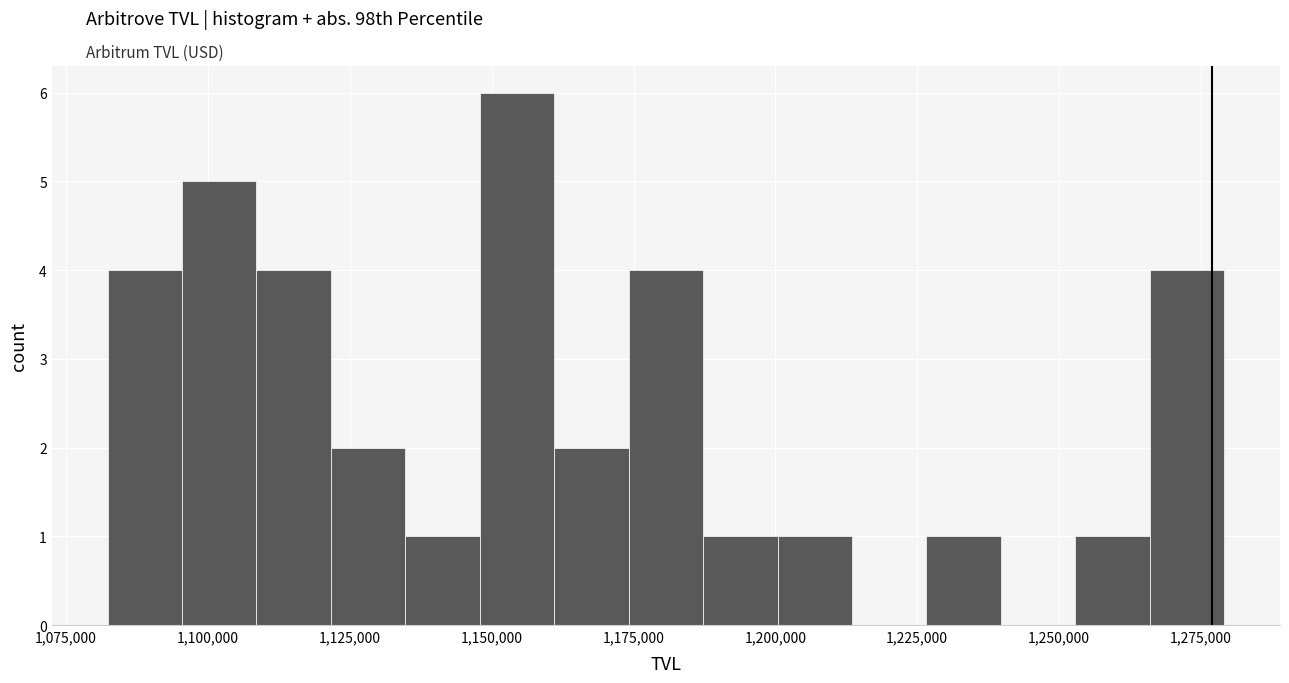

Read against the x-axis, roughly where is the centre of the tallest bar?

1155000